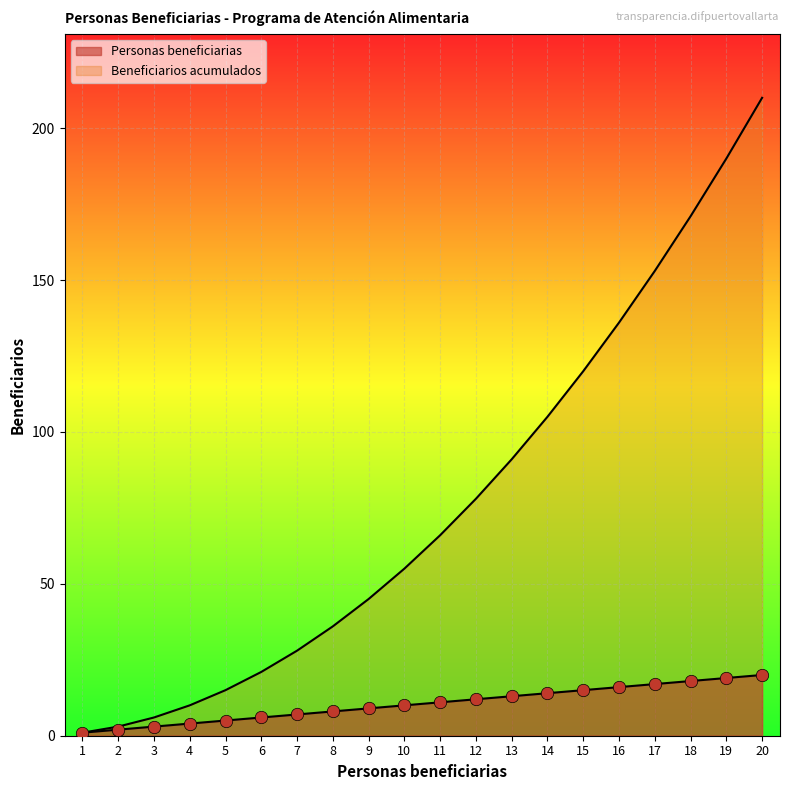

Which series contains the highest Y value?

Beneficiarios acumulados